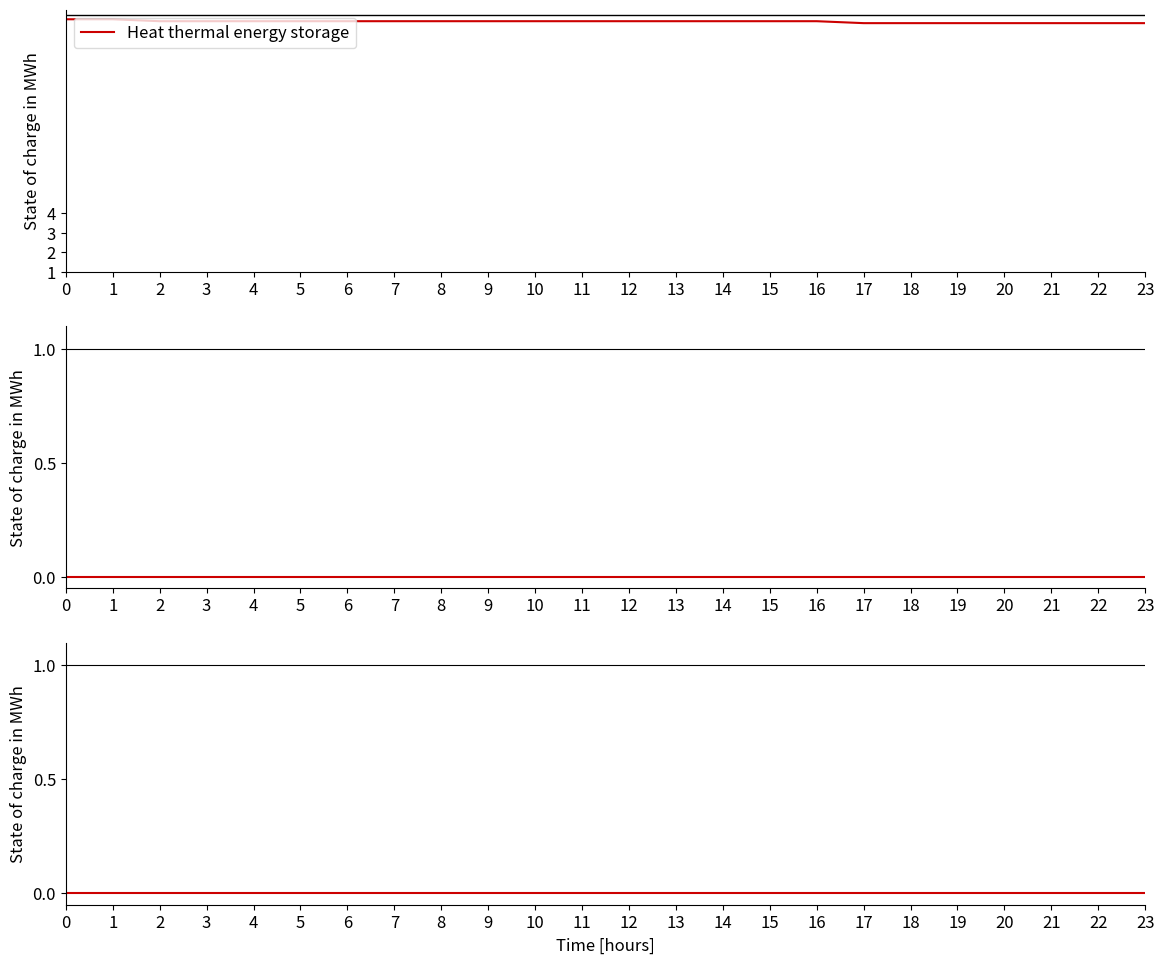

Rank the series at 17 from highest to lowest value.

Heat thermal energy storage, Middle series, Bottom series